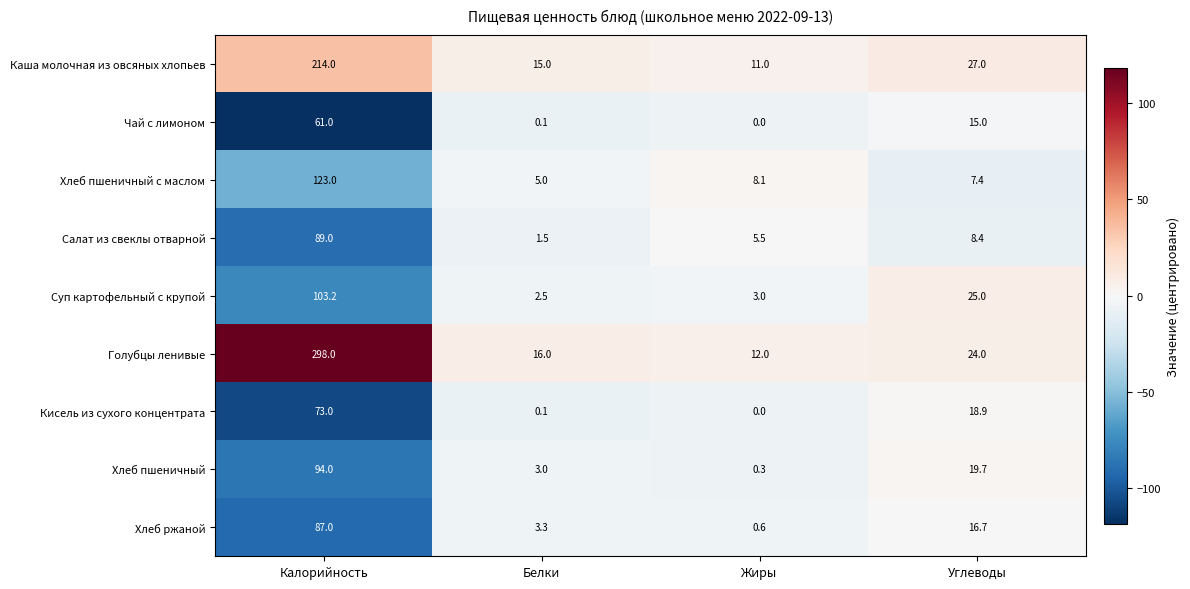

How many series are shown in this chart?

9